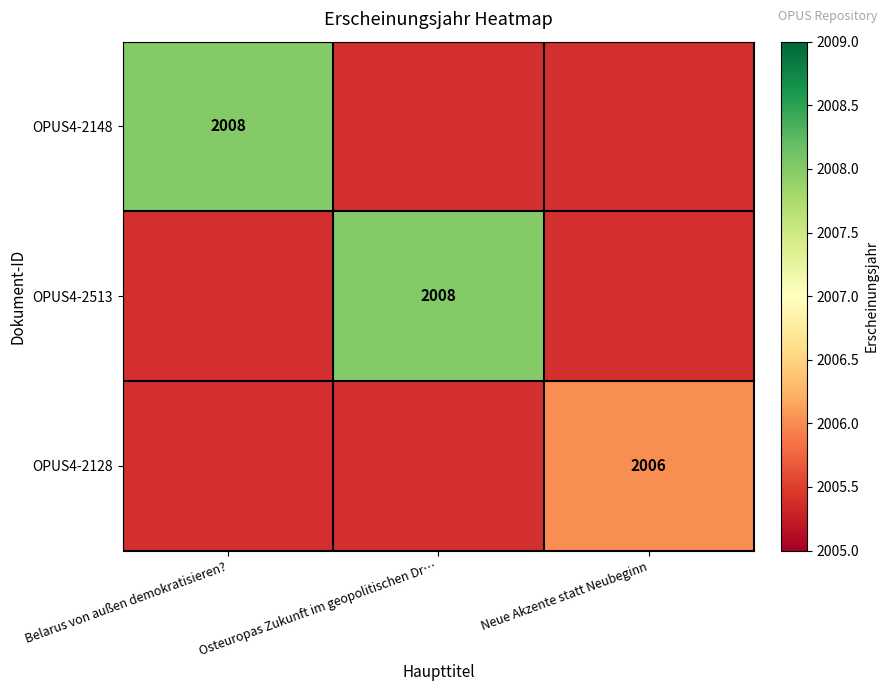

Is it true that OPUS4-2148 equals 2008 at Belarus von außen demokratisieren??

True